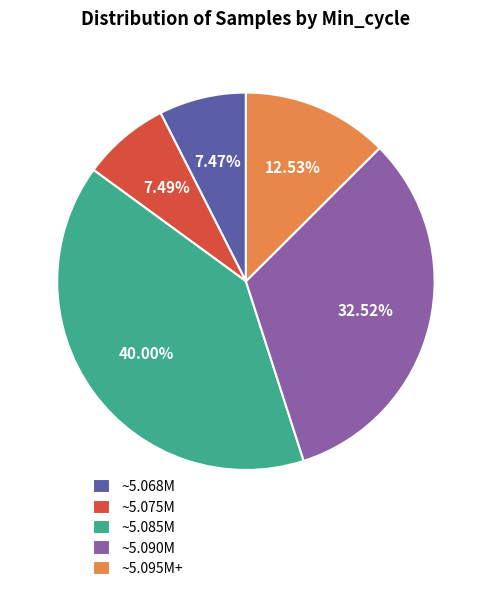

How many segments does this pie chart have?

5